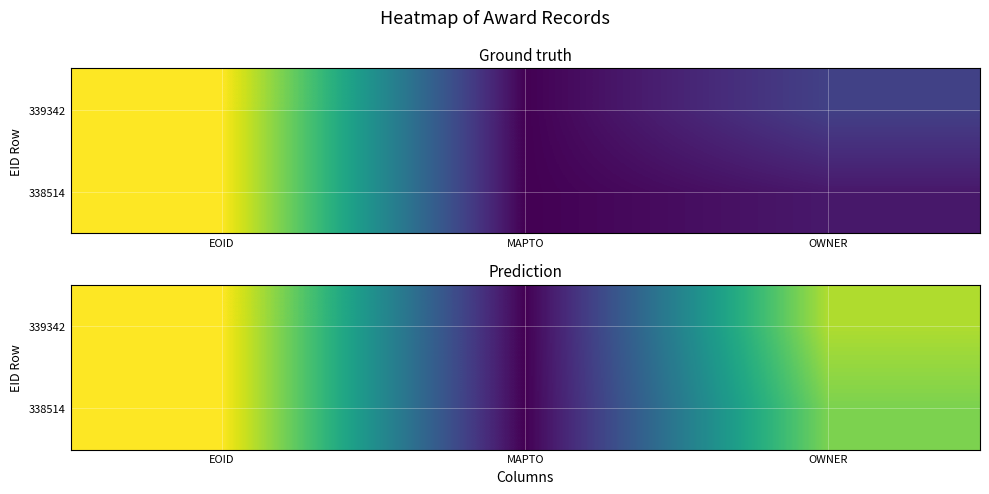

List the series in order of their overall mean, highest first.

339342, 338514